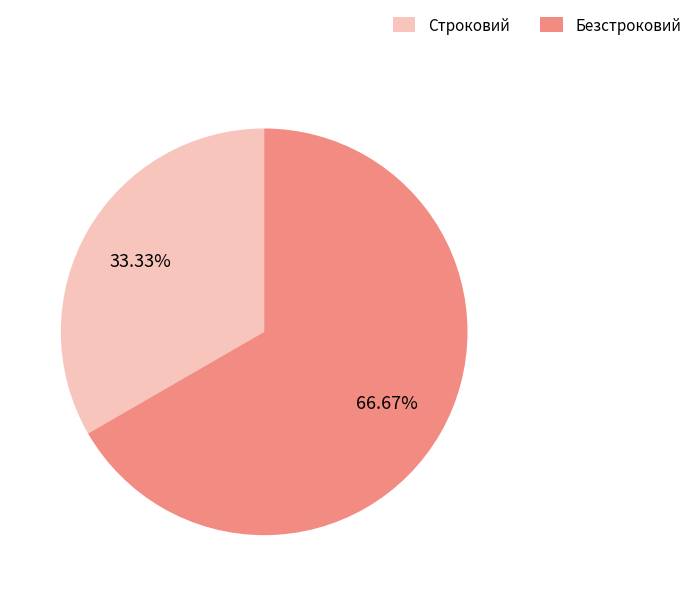

To the nearest percent, what is the combined percentage of Безстроковий and Строковий?

100%